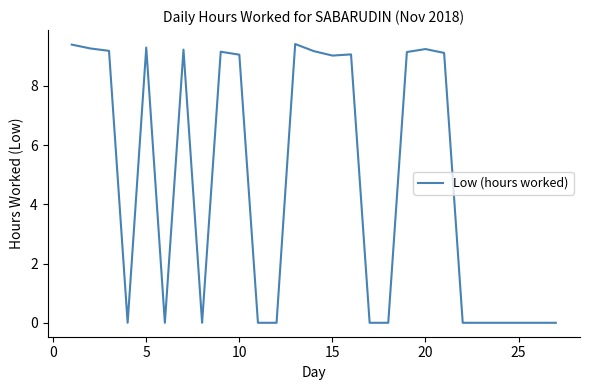

What is the difference between the maximum and minimum values?

9.4